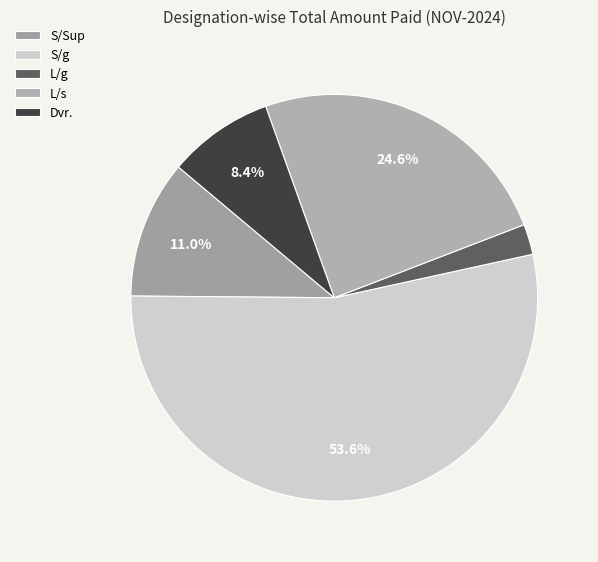

Rank the categories by value from highest to lowest.

S/g, L/s, S/Sup, Dvr., L/g